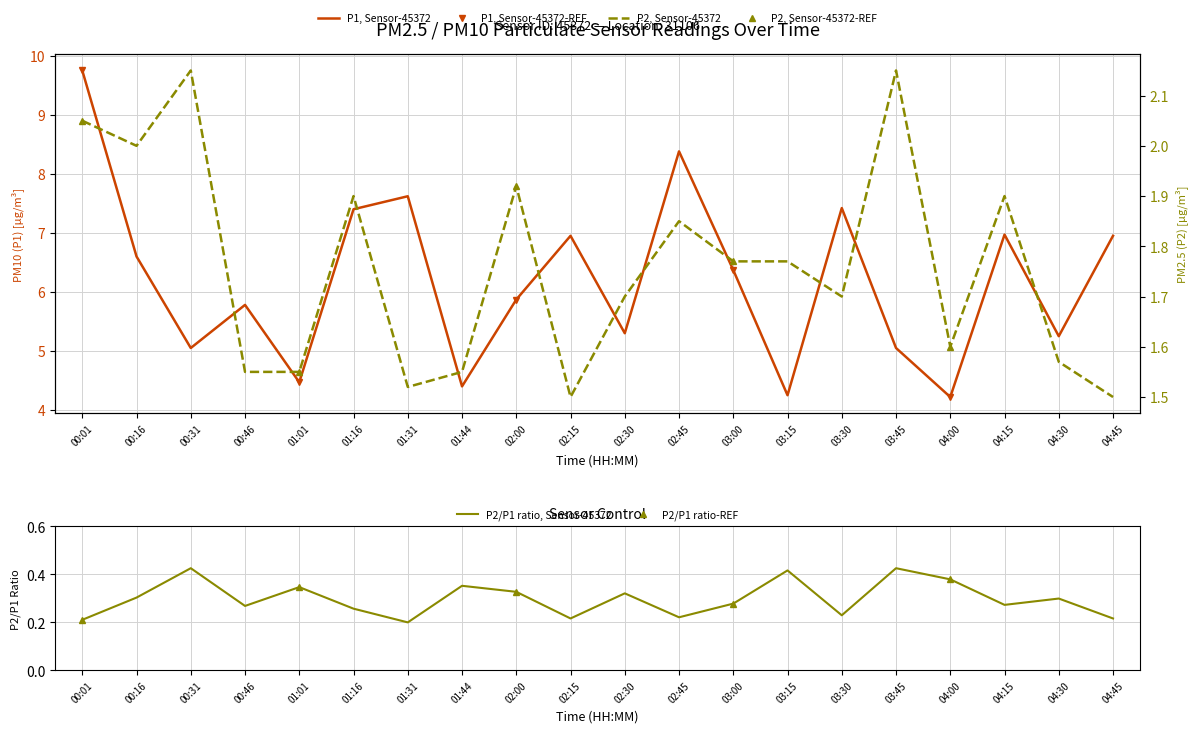

Where is the first local maximum for P2?

00:31